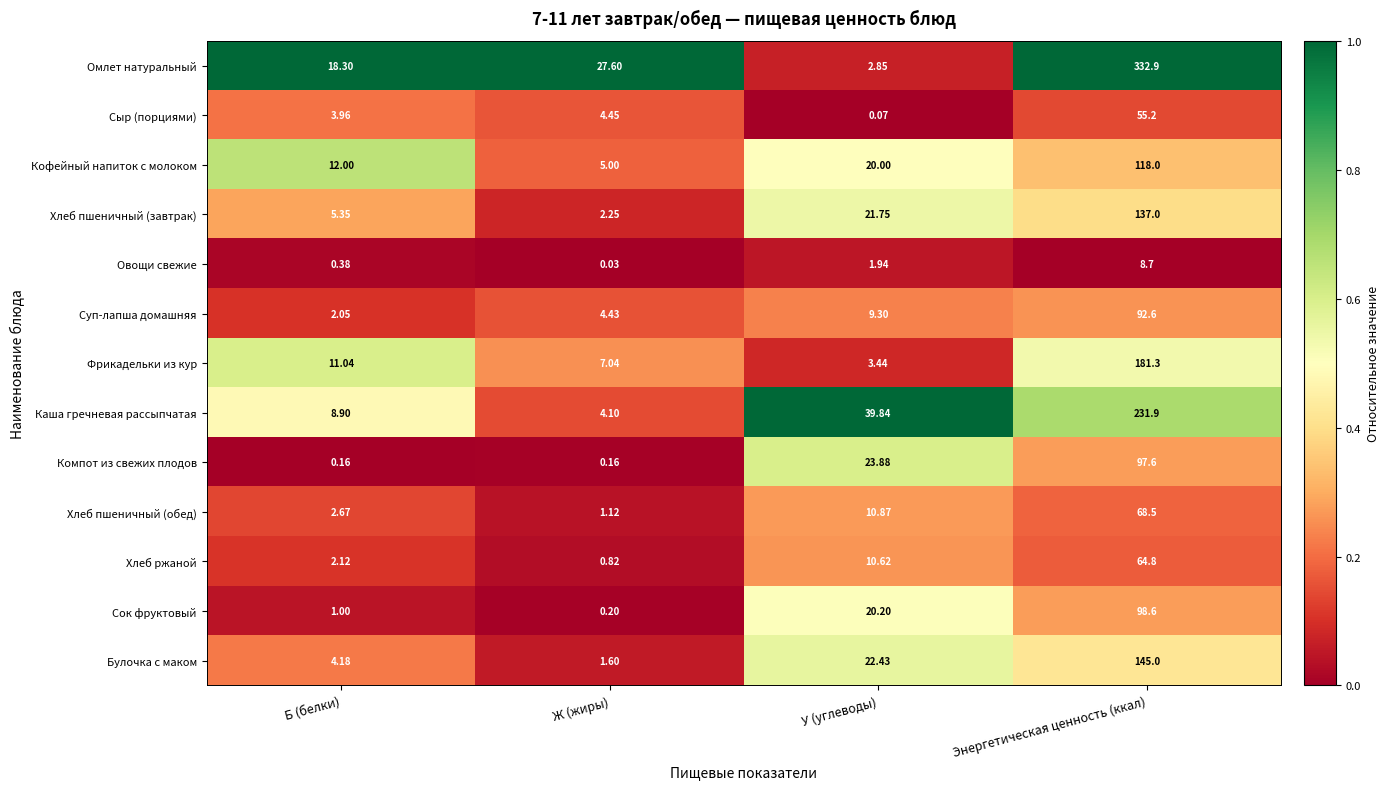

What is the difference between the highest and lowest values at Ж (жиры)?

27.6